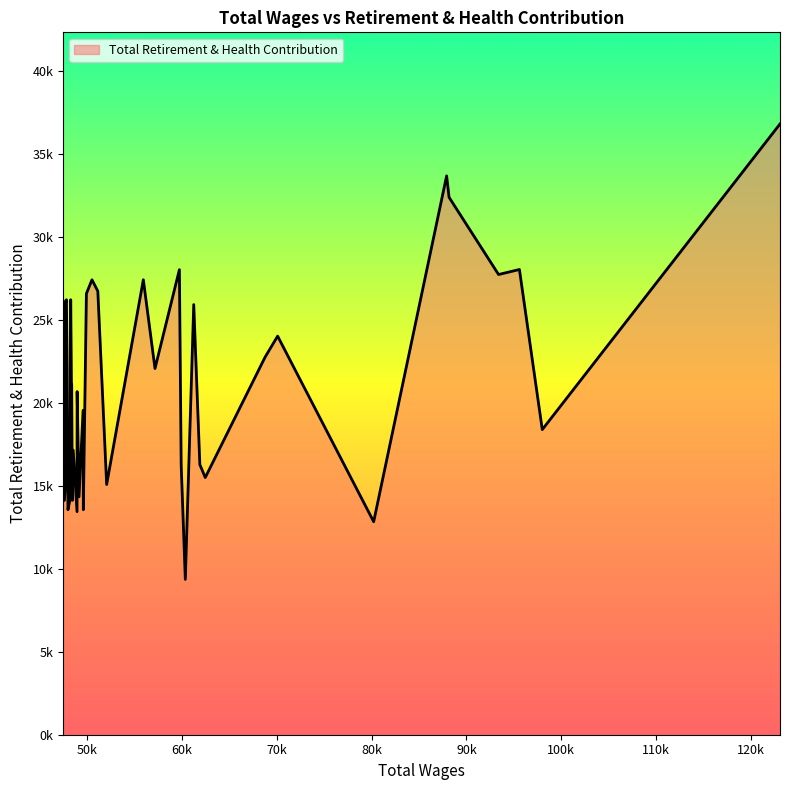

Does the chart display data point markers on the line(s)?

No